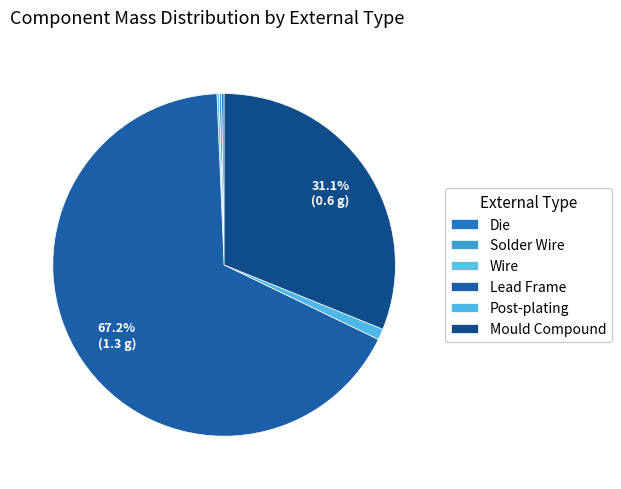

The Mould Compound slice represents 40% of the pie. True or false?

False